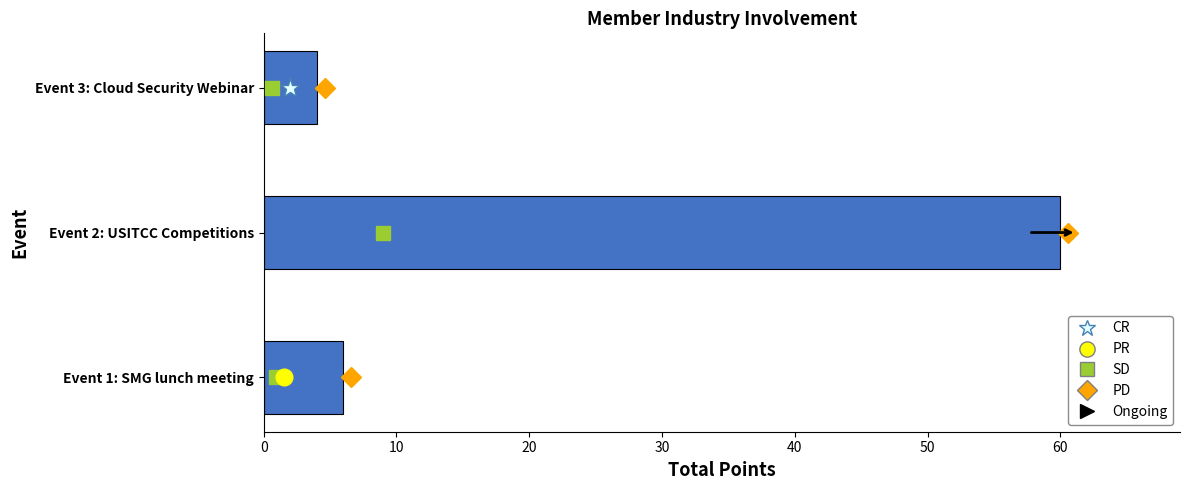

Reading bottom to top, list all the values displayed in this chart.

Event 1: SMG lunch meeting=6	Event 2: USITCC Competitions=60	Event 3: Cloud Security Webinar=4